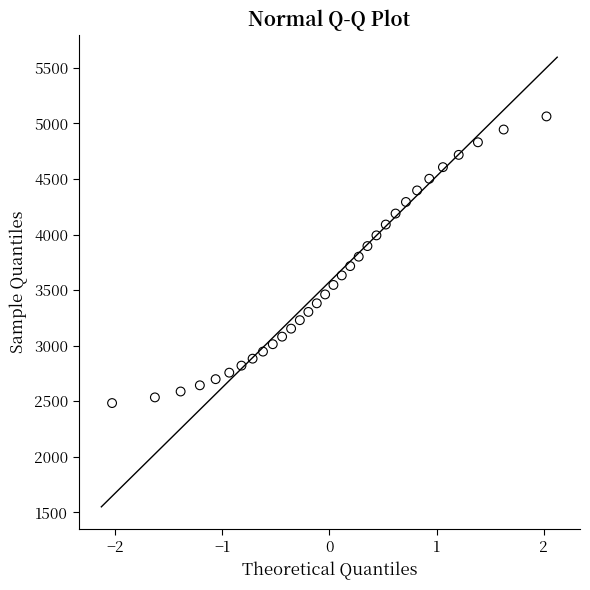

What is the range of X values (max minus min)?

4.1